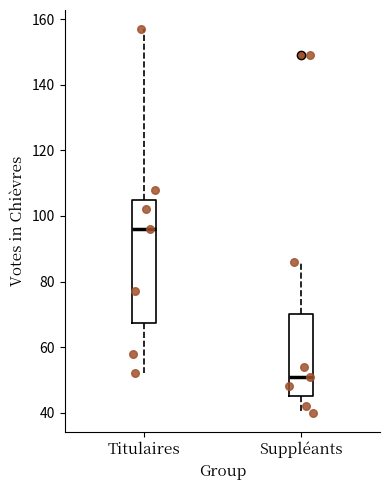

Reading left to right, read every box against the y-axis: the position of its median line, the range the box covers, and the ends of its whiskers. The values are not printed on the chart, so give them approximately, as read against the axis.

Titulaires: median 96, box 68 to 106, whiskers 52 to 158
Suppléants: median 52, box 46 to 70, whiskers 40 to 86